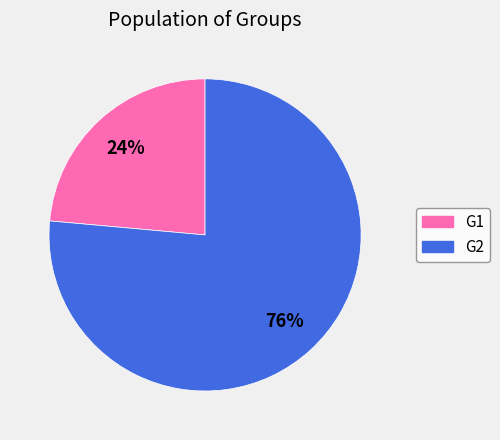

Is it true that G2 is 88% of the pie?

False